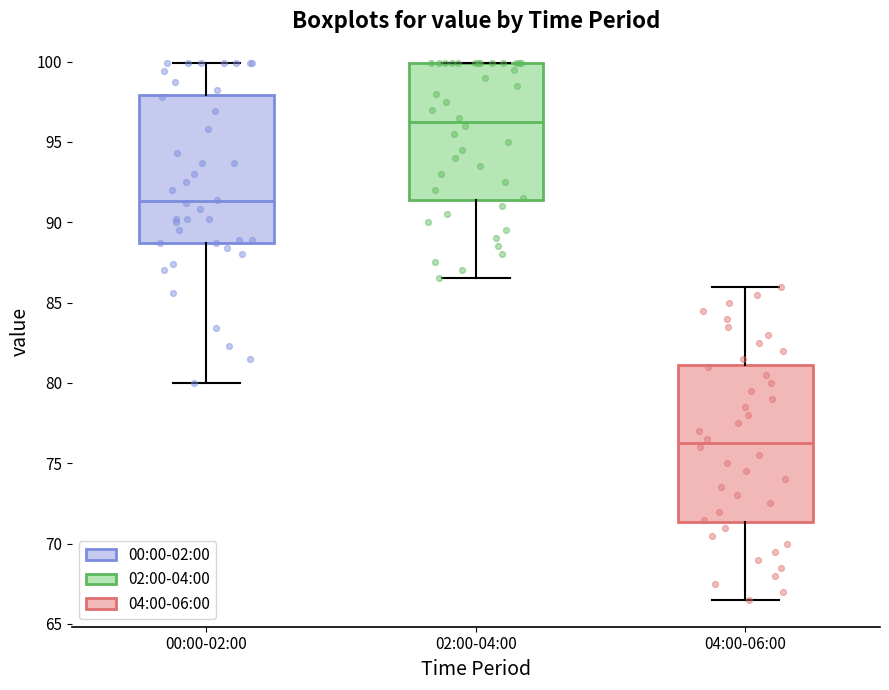

Reading left to right, transcribe this box plot: for each box, give where its median line is, the range the box spans, and where its two whiskers end, as read against the y-axis. The values are not printed on the chart, so give them approximately, as read against the axis.

00:00-02:00: median 91.5, box 88.5 to 98.0, whiskers 80.0 to 100.0
02:00-04:00: median 96.5, box 91.5 to 100.0, whiskers 86.5 to 100.0
04:00-06:00: median 76.5, box 71.5 to 81.0, whiskers 66.5 to 86.0